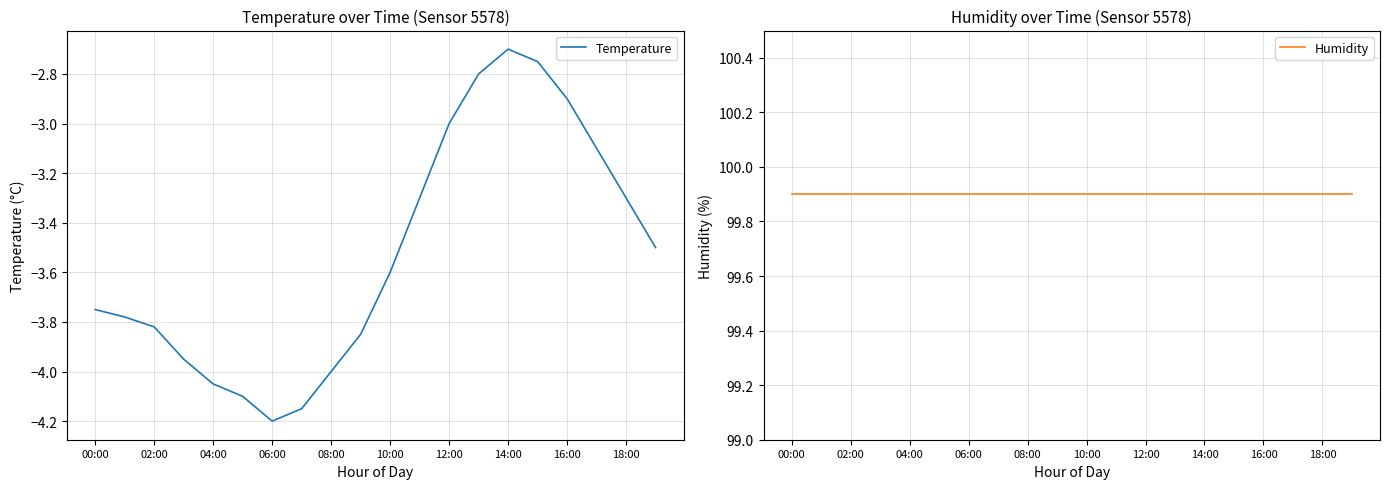

True or false: Humidity and Temperature cross at least once.

False